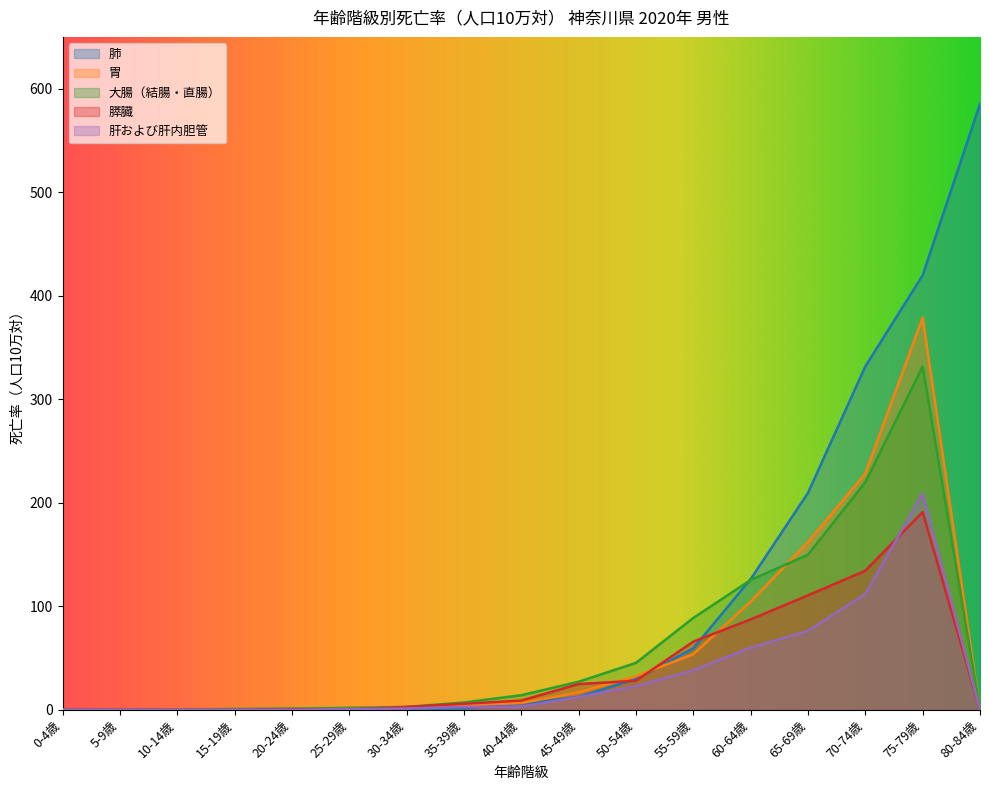

Reading right to left, list all the values displayed in this chart.

肺: 585.2	419.7	331.7	209.5	126.2	59.3	29.7	12.4	5.8	1.5	0.4	0.4	0.4	0.0	0.0	0.0	0.0
胃: 0.0	378.7	228.2	162.0	104.4	53.6	32.5	16.8	6.5	4.6	2.8	2.1	0.8	0.8	0.0	0.0	0.0
大腸（結腸・直腸）: 0.0	331.6	219.8	149.8	125.3	88.7	45.3	27.1	14.1	7.1	2.8	1.8	1.2	0.8	0.0	0.0	0.0
膵臓: 0.0	191.0	134.3	110.6	87.3	65.9	28.1	24.8	8.9	5.8	2.8	0.4	0.4	0.0	0.0	0.0	0.0
肝および肝内胆管: 0.0	208.9	111.8	76.3	60.0	38.3	22.9	12.3	3.0	2.8	1.2	0.7	0.0	0.0	0.0	0.0	0.0